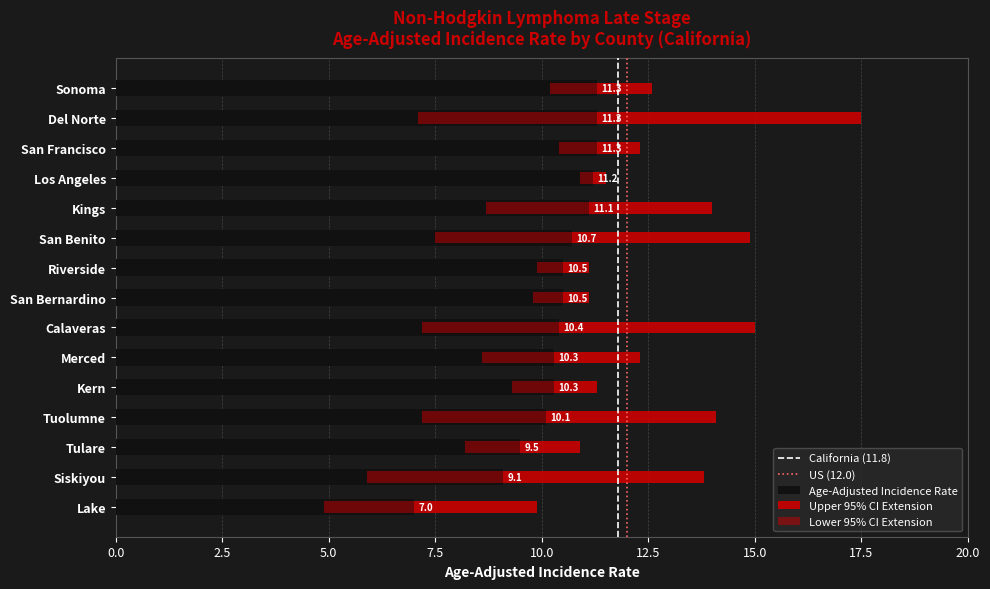

At how many categories does at least one series exceed 11?

13